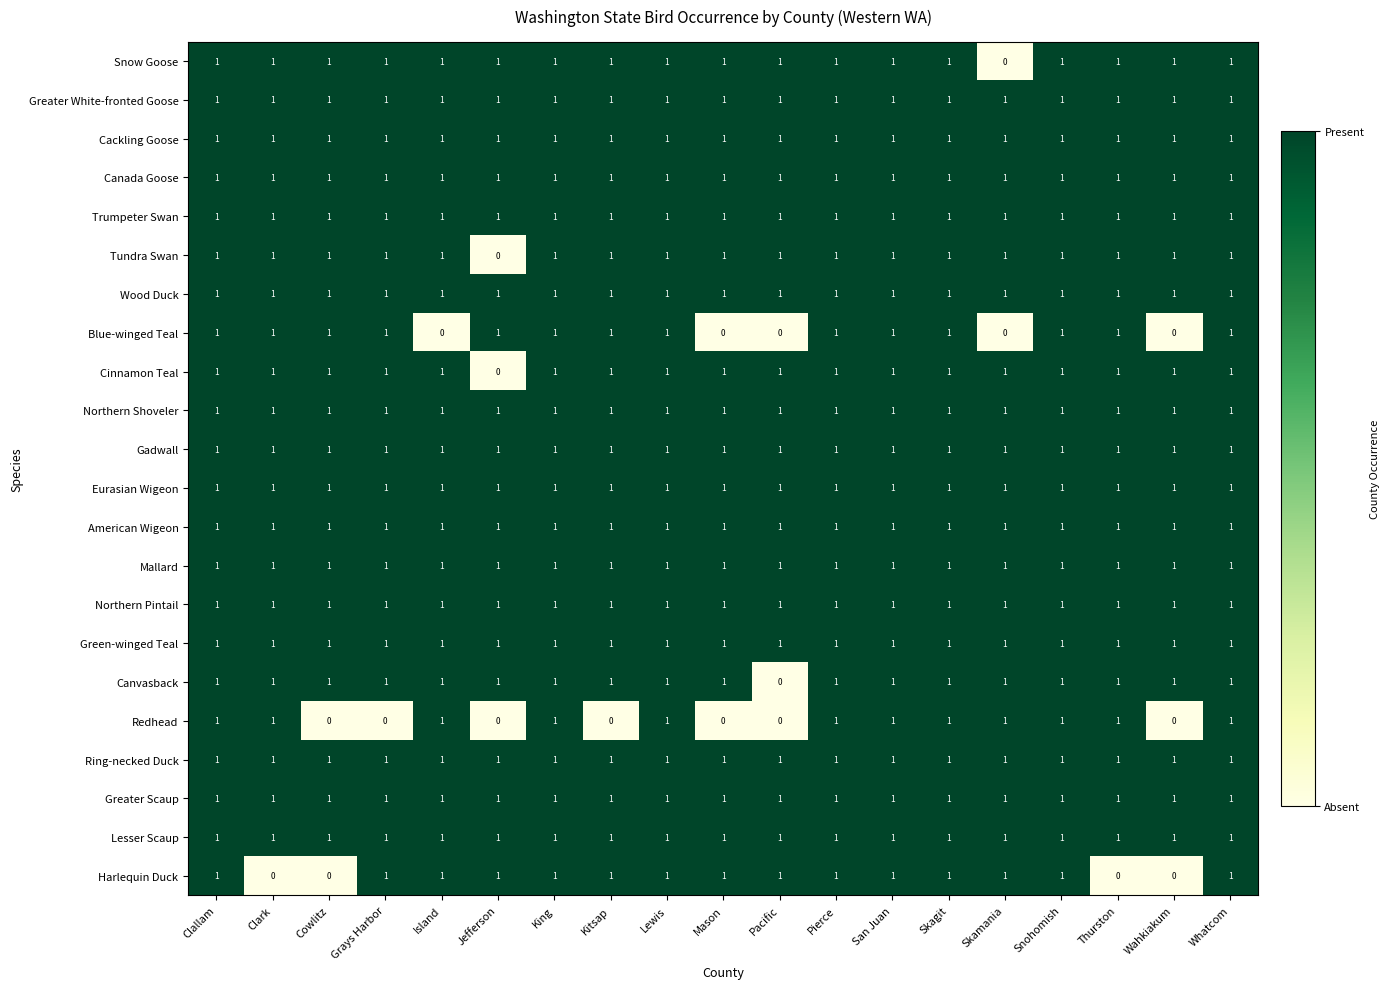

At which label does Cinnamon Teal reach its minimum?

Jefferson